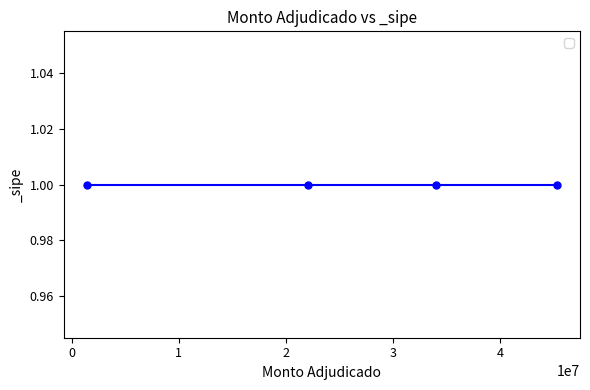

Count the number of values greater than 33989000.

1